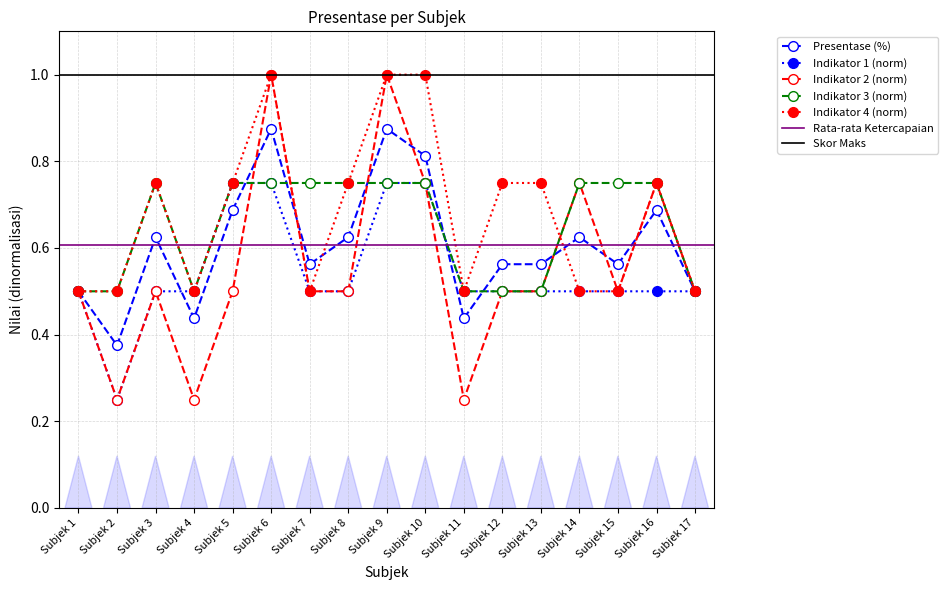

The Indikator 2 series shows 1.7 at Subjek 6. True or false?

False